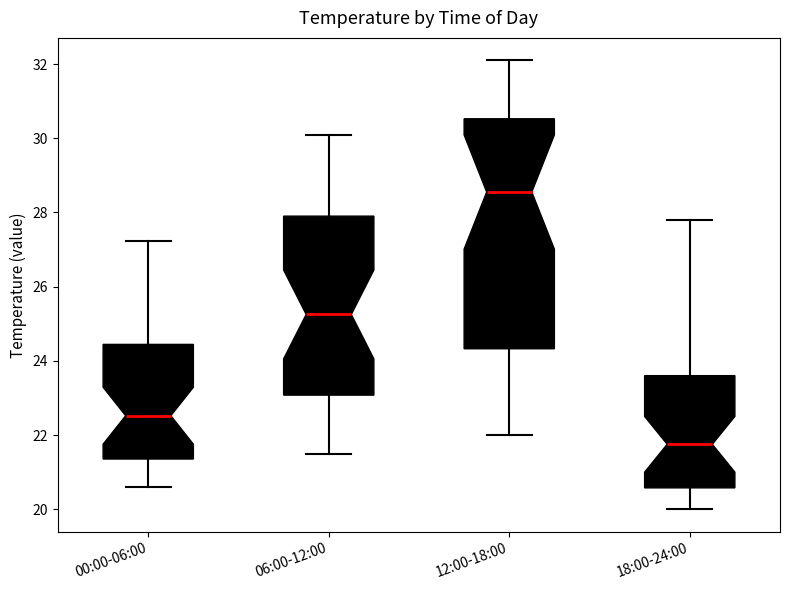

Reading left to right, read every box against the y-axis: the position of its median line, the range the box covers, and the ends of its whiskers. The values are not printed on the chart, so give them approximately, as read against the axis.

00:00-06:00: median 22.6, box 21.4 to 24.4, whiskers 20.6 to 27.2
06:00-12:00: median 25.2, box 23.0 to 28.0, whiskers 21.6 to 30.2
12:00-18:00: median 28.6, box 24.4 to 30.6, whiskers 22.0 to 32.2
18:00-24:00: median 21.8, box 20.6 to 23.6, whiskers 20.0 to 27.8